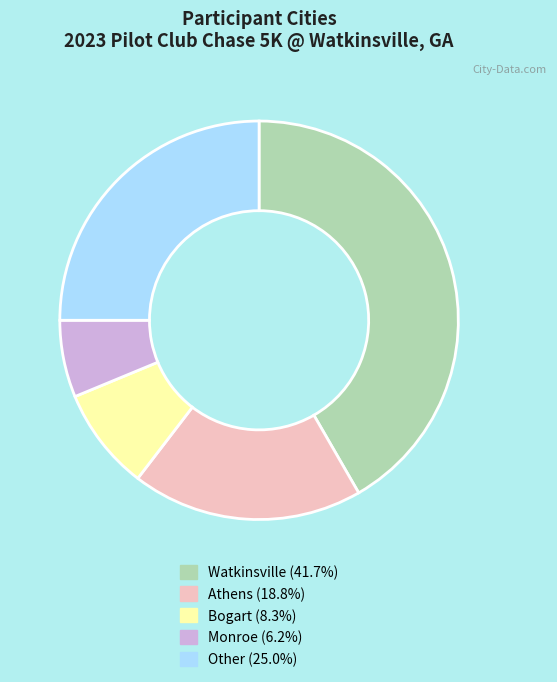

Do Other and Watkinsville together represent more than half of the pie?

Yes